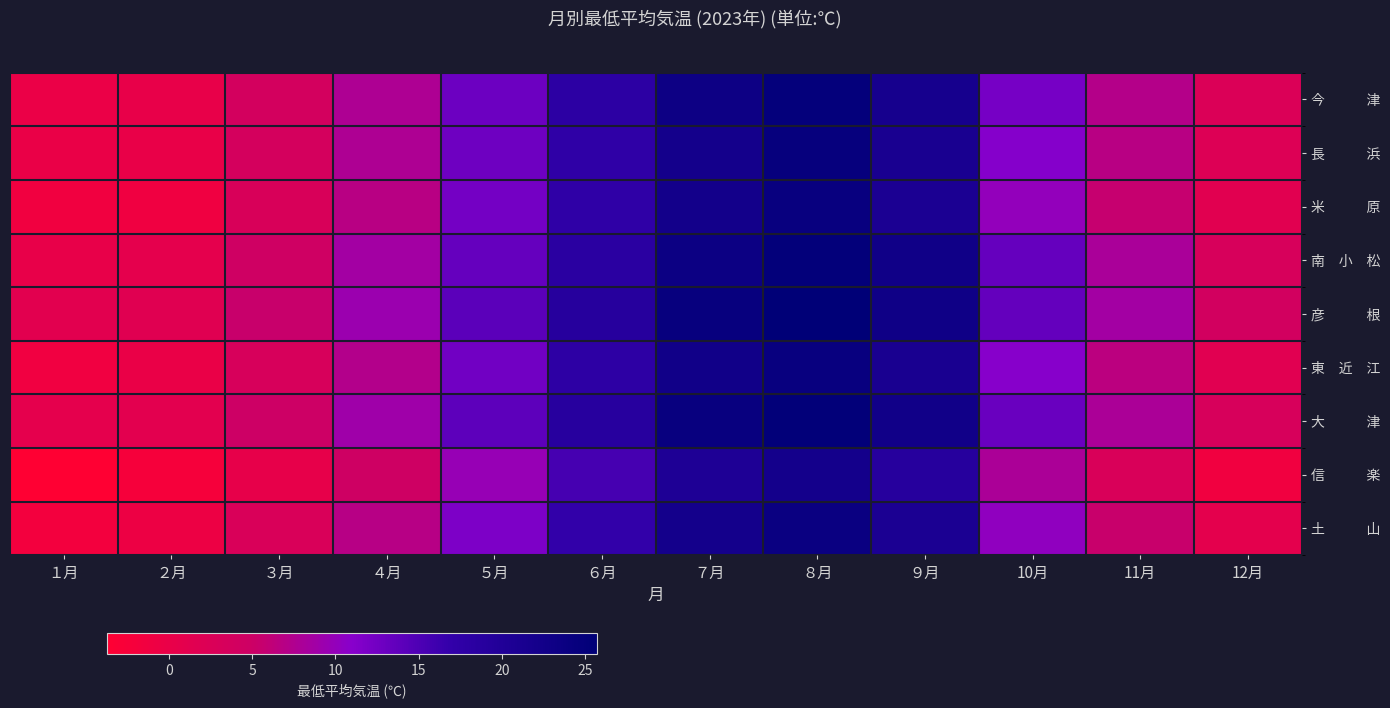

What is the maximum value shown in the chart?

25.7